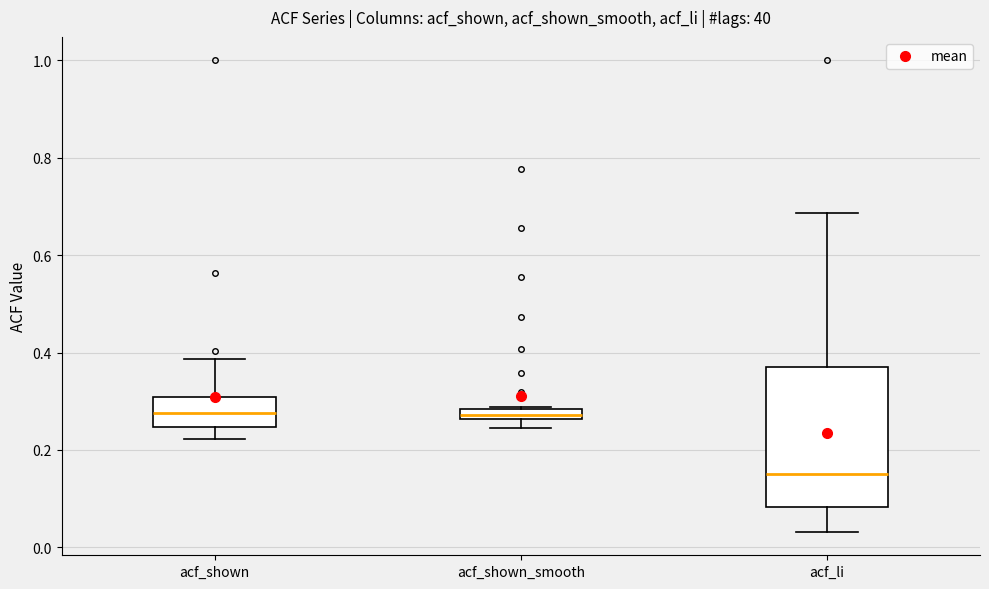

Which box is the tallest, from its lower edge to its upper edge?

acf_li